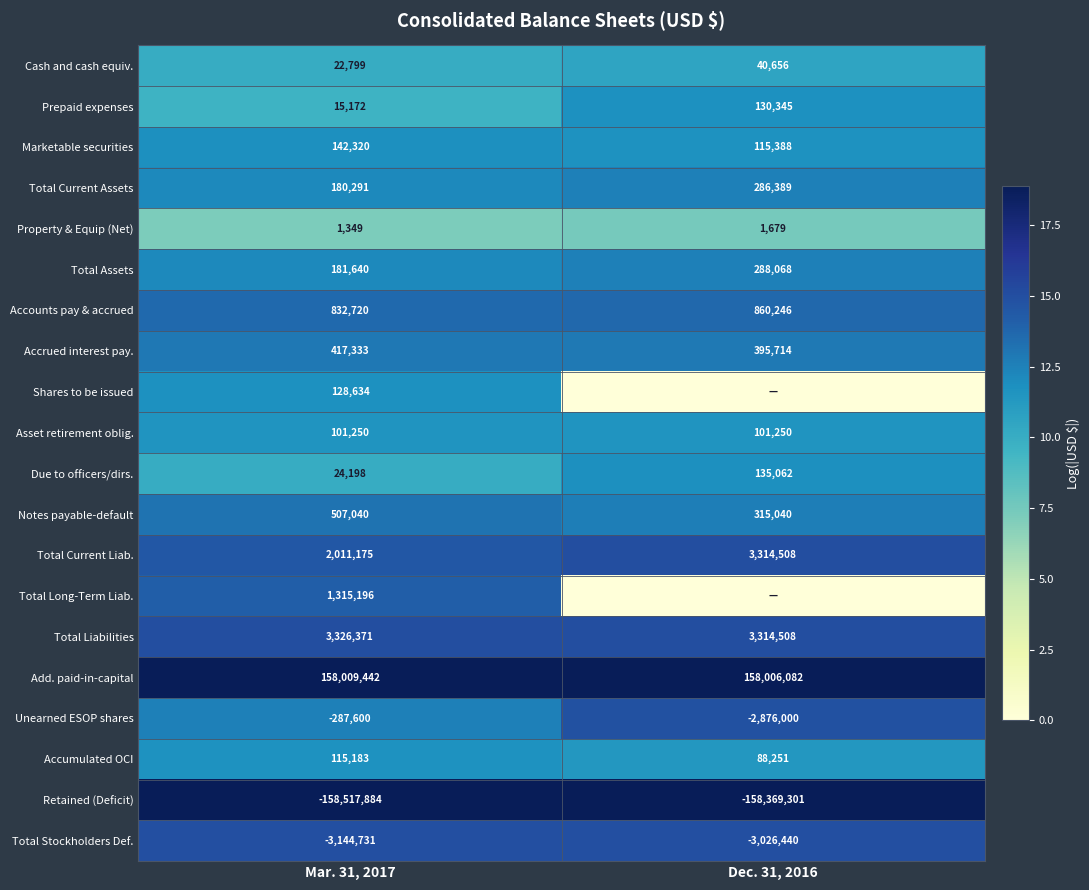

What is the approximate value of Cash and cash equiv. at Dec. 31, 2016, to the nearest 50?

40650